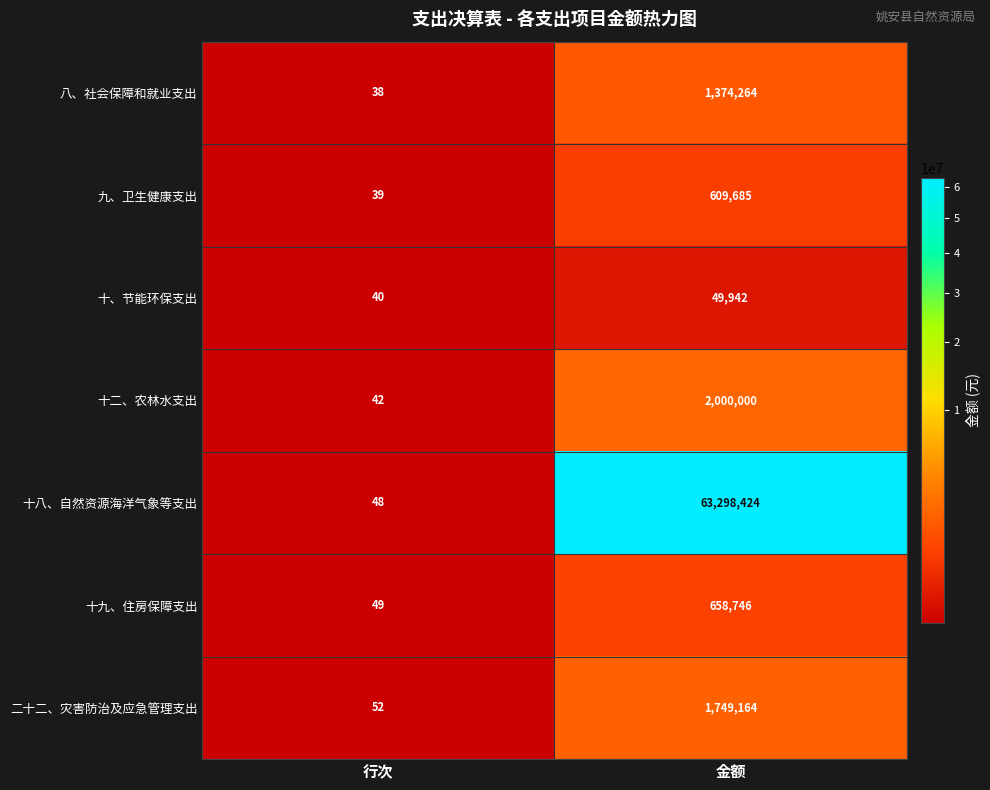

What is the difference between the 二十二、灾害防治及应急管理支出 values at 行次 and 金额?

1749112